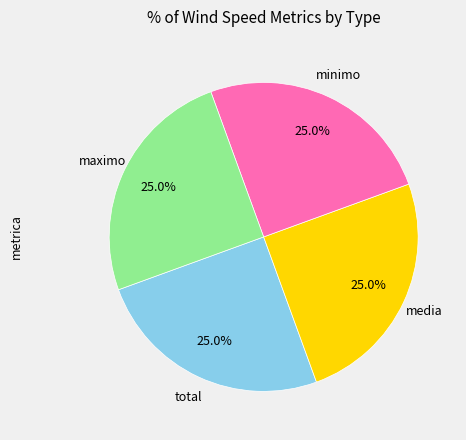

How many slices are in this pie chart?

4